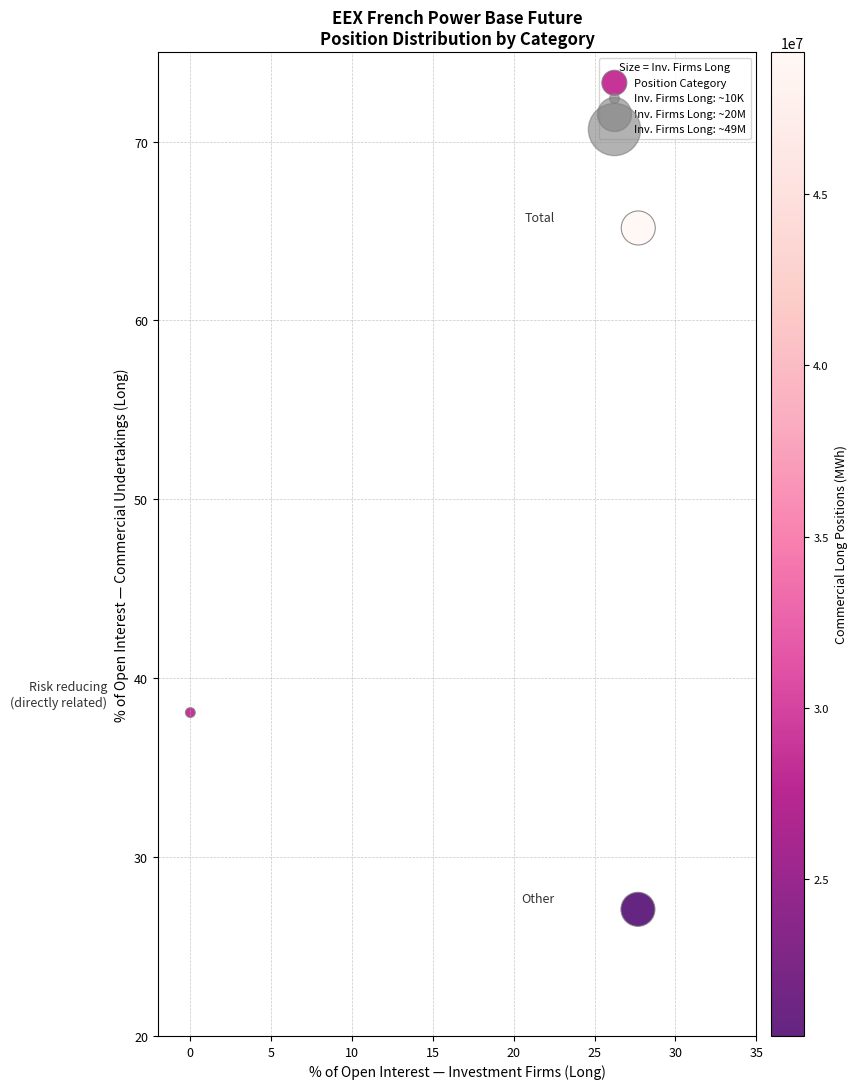

What is the range of X values (max minus min)?

27.7